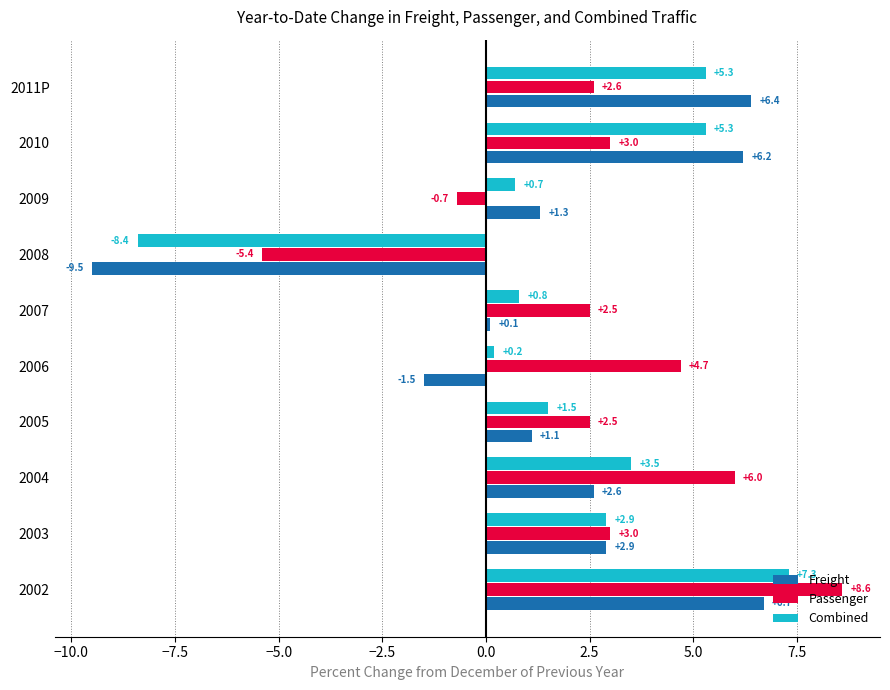

Which series has the widest spread of values?

Freight